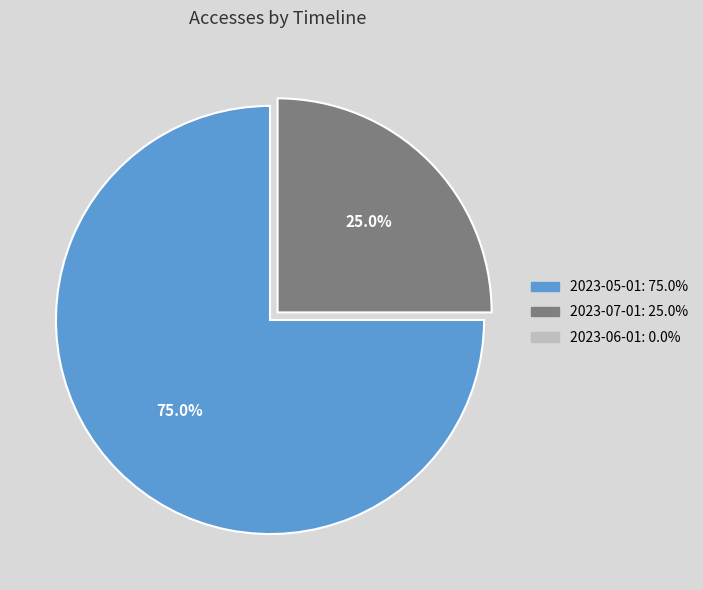

Does any single category account for the majority?

Yes